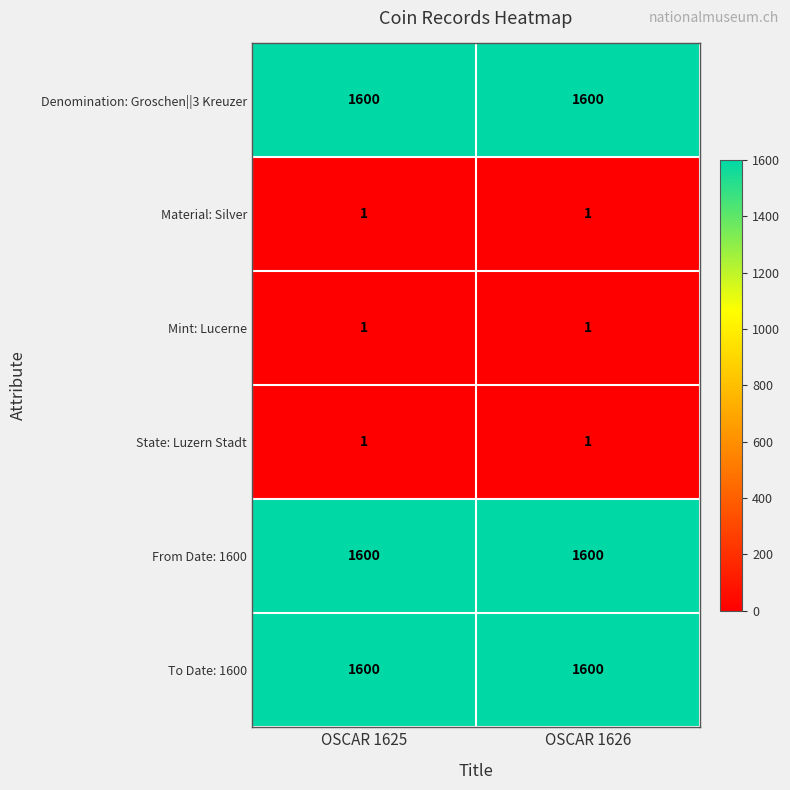

What is the total value across all series at OSCAR 1625?

4803